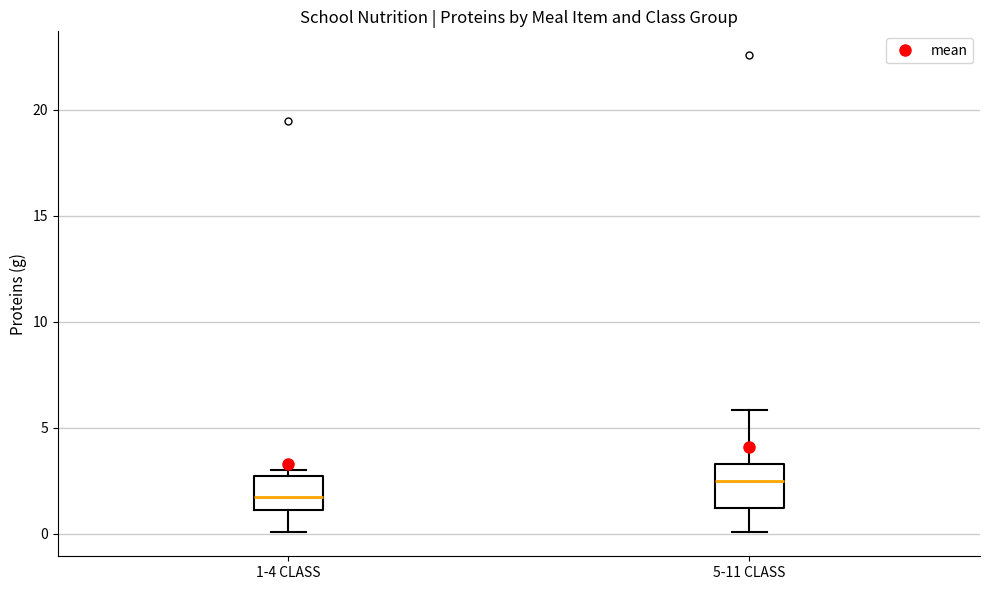

Where does the median line of the box for 5-11 CLASS sit on the y-axis? The values are not printed on the chart, so give them approximately, as read against the axis.

2.5